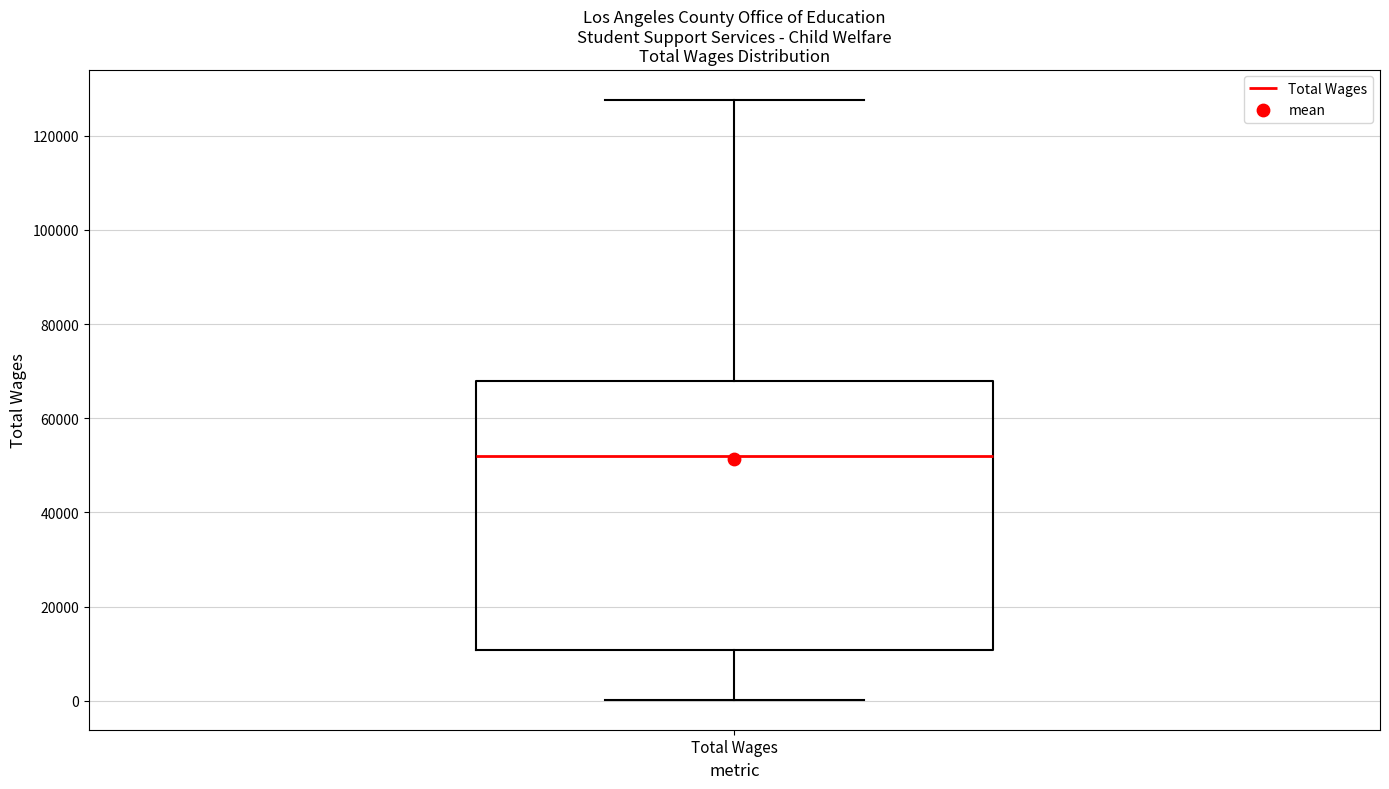

Transcribe this box plot: give where the median line is, the range the box spans, and where the two whiskers end, as read against the y-axis. The values are not printed on the chart, so give them approximately, as read against the axis.

median 52000, box 10000 to 68000, whiskers 0 to 128000